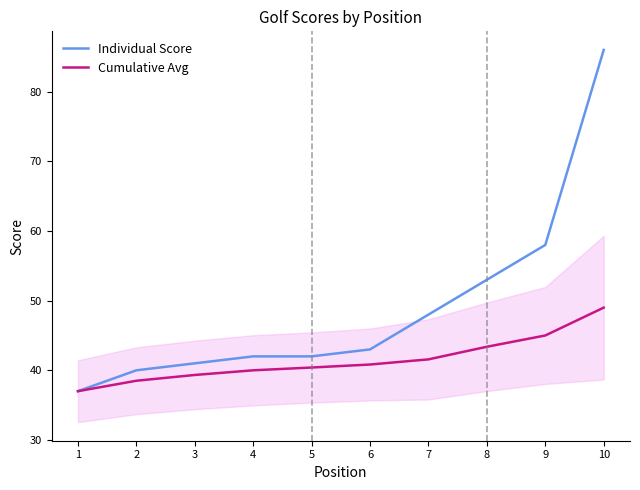

Reading right to left, transcribe all the data shown in this chart.

Individual Score: 10=86.0	9=58.0	8=53.0	7=48.0	6=43.0	5=42.0	4=42.0	3=41.0	2=40.0	1=37.0
Cumulative Avg: 10=49.0	9=45.0	8=43.4	7=41.6	6=40.8	5=40.4	4=40.0	3=39.3	2=38.5	1=37.0